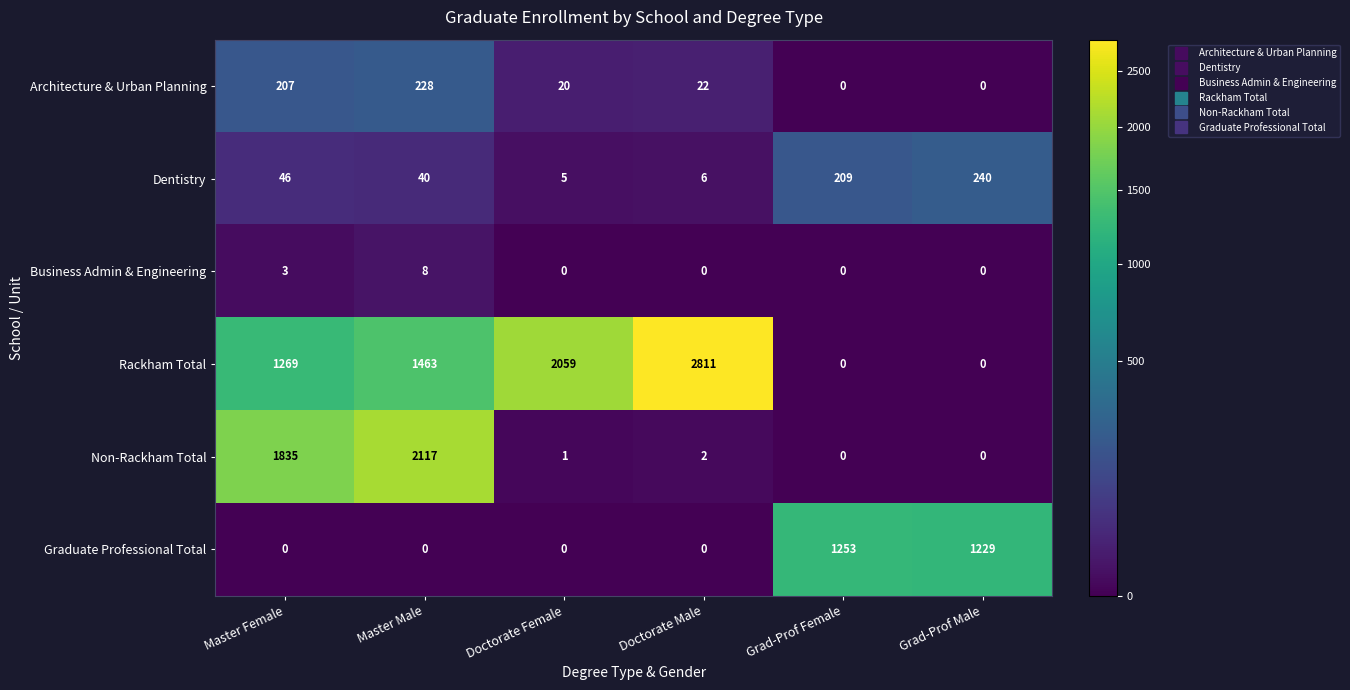

Which series has the largest total across all categories?

Rackham Total